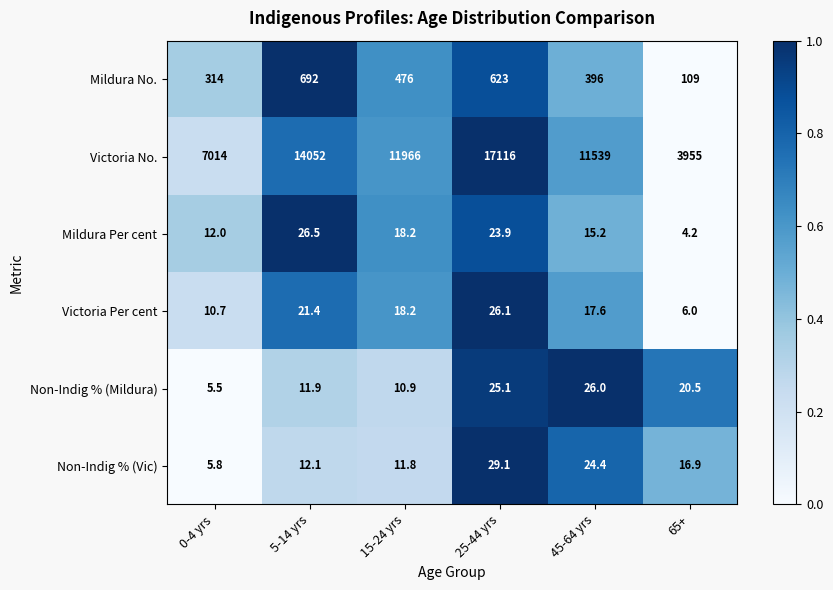

Which series has the largest total across all categories?

Victoria No.